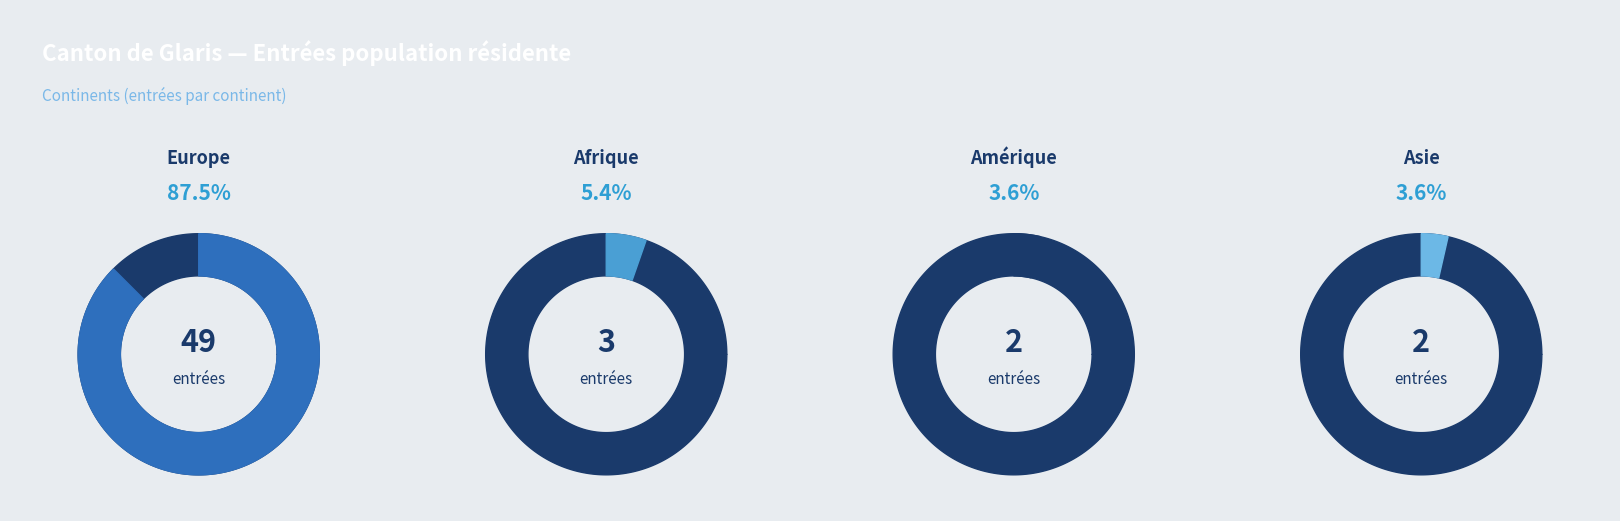

Does any single category account for the majority?

Yes